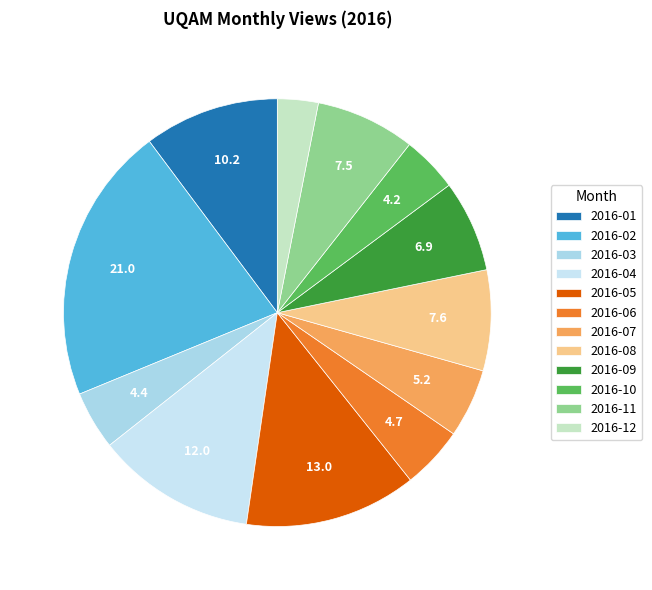

How many slices are in this pie chart?

12